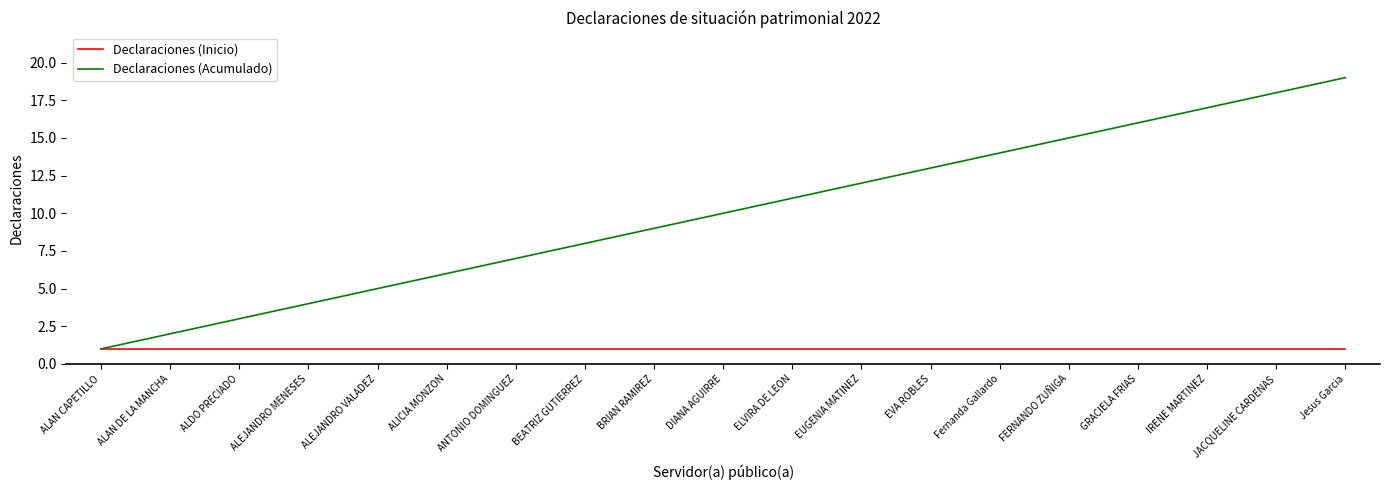

What is the total value across all series at ALAN DE LA MANCHA?

3